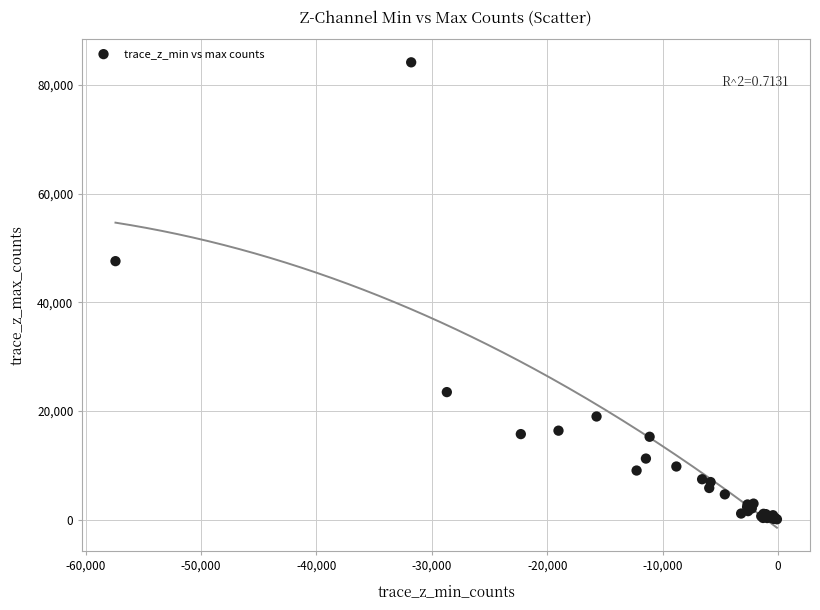

What Y value in the scatter plot is closest to 42117?

47566.1